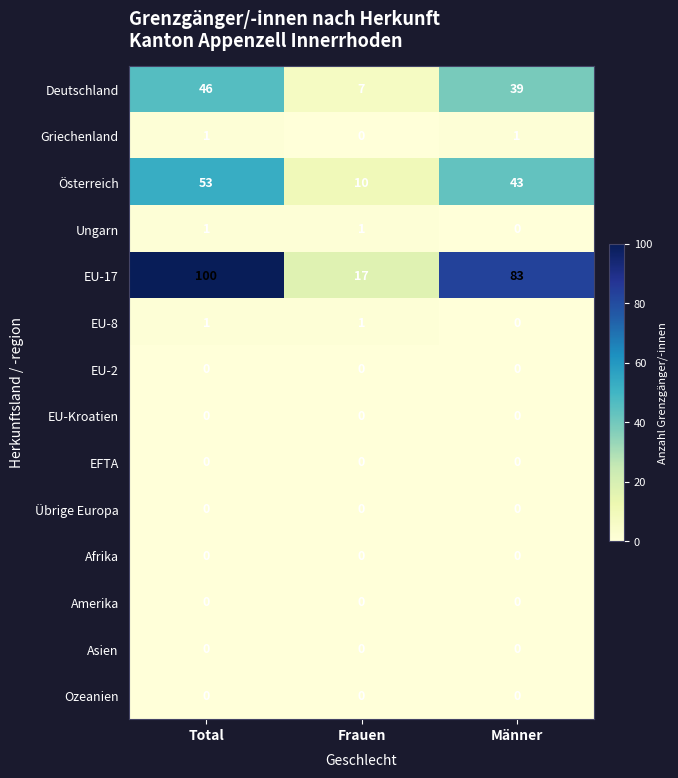

Count the number of data series in this chart.

14